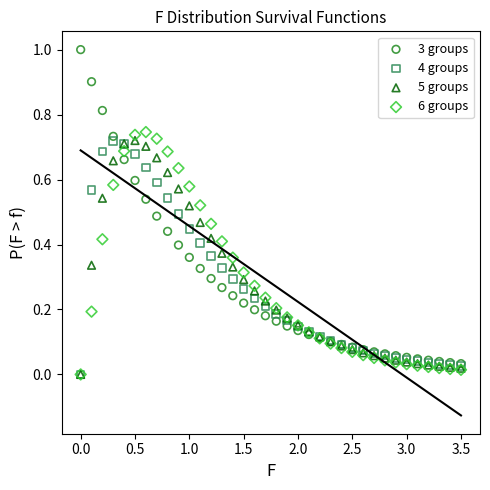

What are all the series names shown in the legend?

3 groups, 4 groups, 5 groups, 6 groups